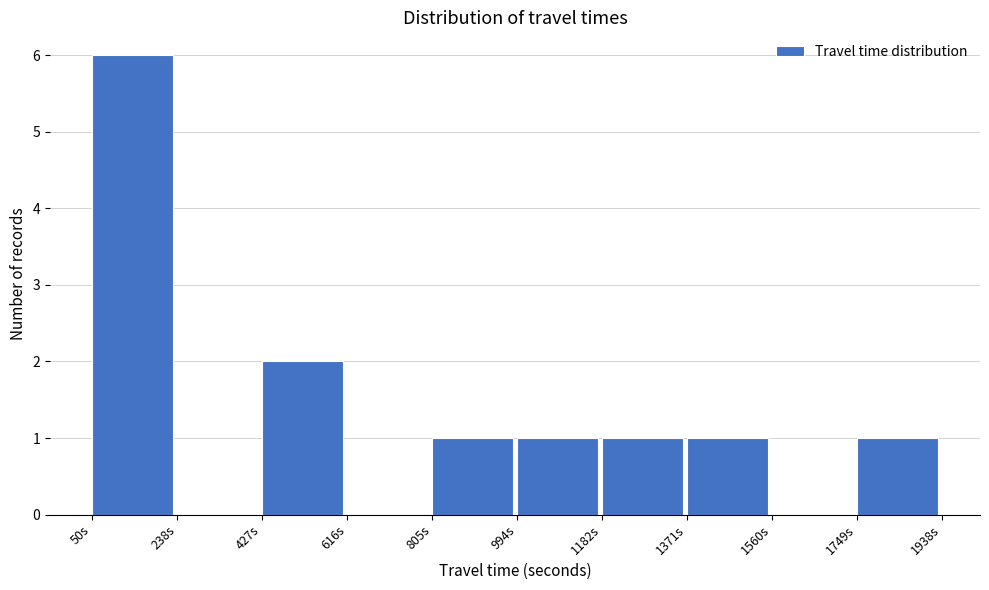

Reading left to right, list every bar in this chart as the range it spans on the x-axis followed by its height. Neither the bar edges nor the heights are printed on the chart, so give them approximately, as read against the axes.

60 to 240: 6
240 to 420: 0
420 to 620: 2
620 to 800: 0
800 to 1000: 1
1000 to 1180: 1
1180 to 1380: 1
1380 to 1560: 1
1560 to 1740: 0
1740 to 1940: 1